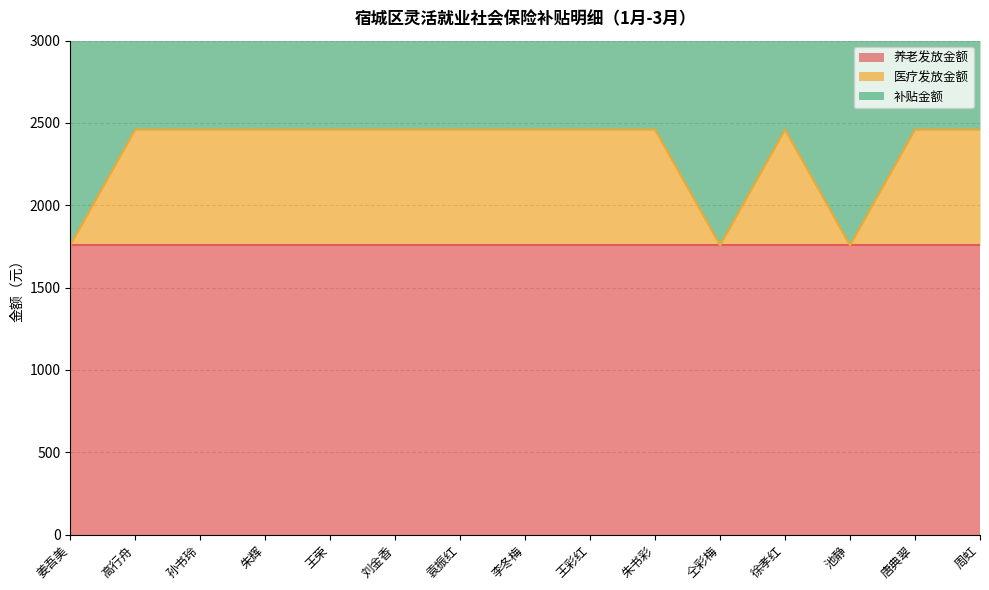

What are all the series names shown in the legend?

养老发放金额, 医疗发放金额, 补贴金额